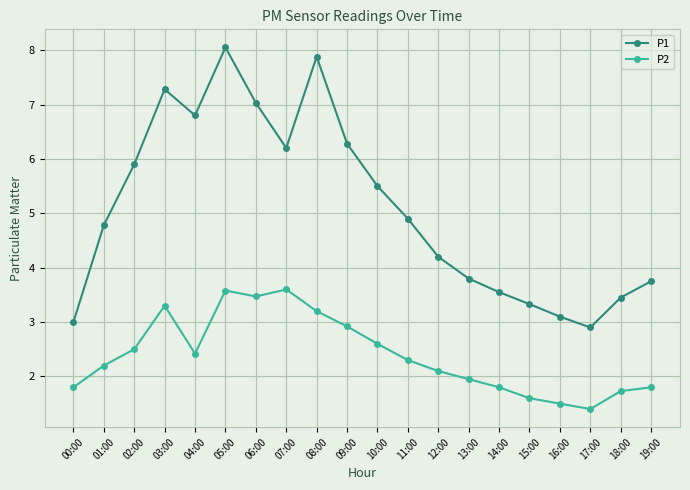

Which series has the largest total across all categories?

P1